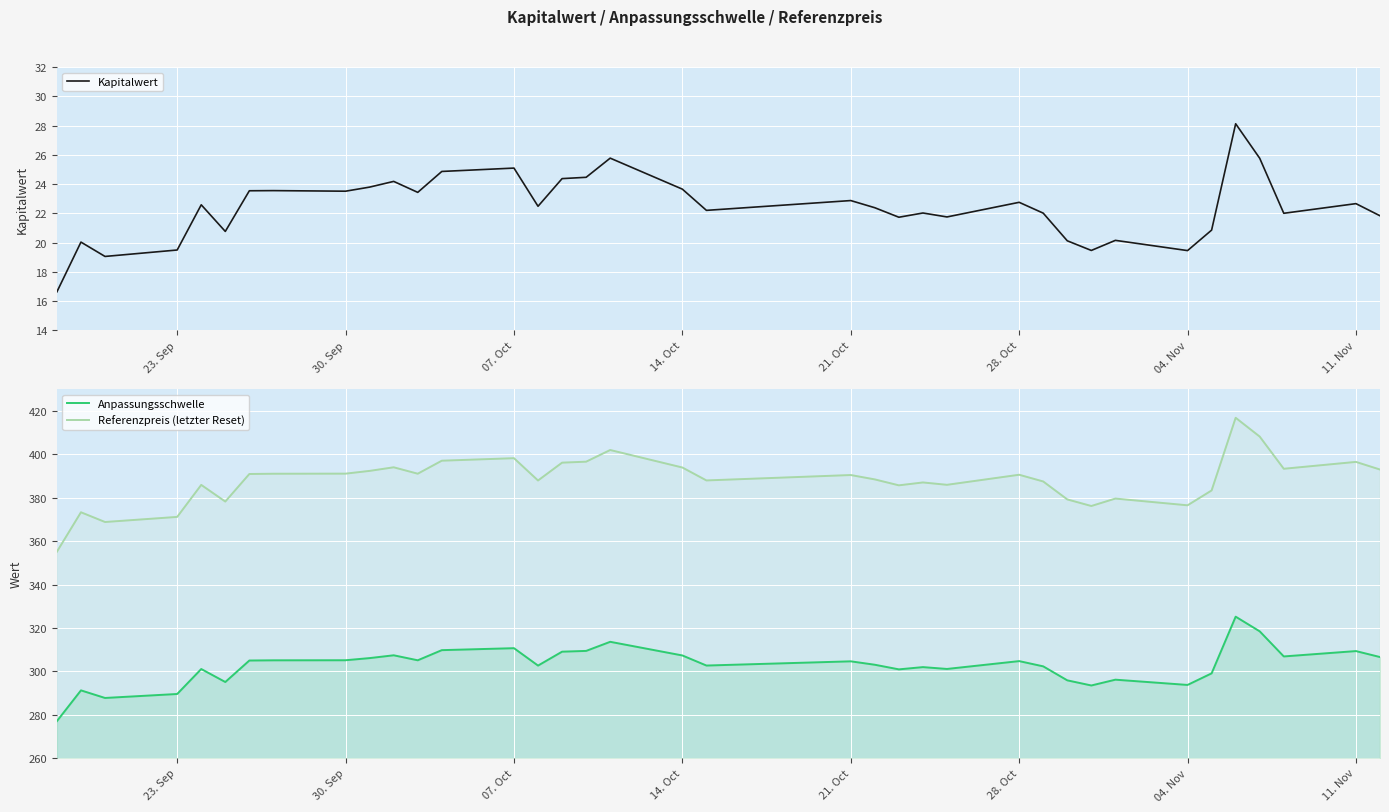

True or false: Anpassungsschwelle and Referenzpreis (letzter Reset) cross at least once.

False